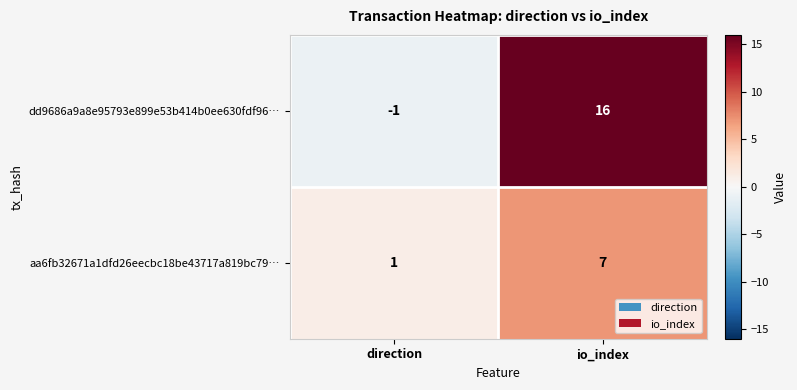

At which label is dd9686a9a8e95793e899e53b414b0ee630fdf96… closest to 7?

direction